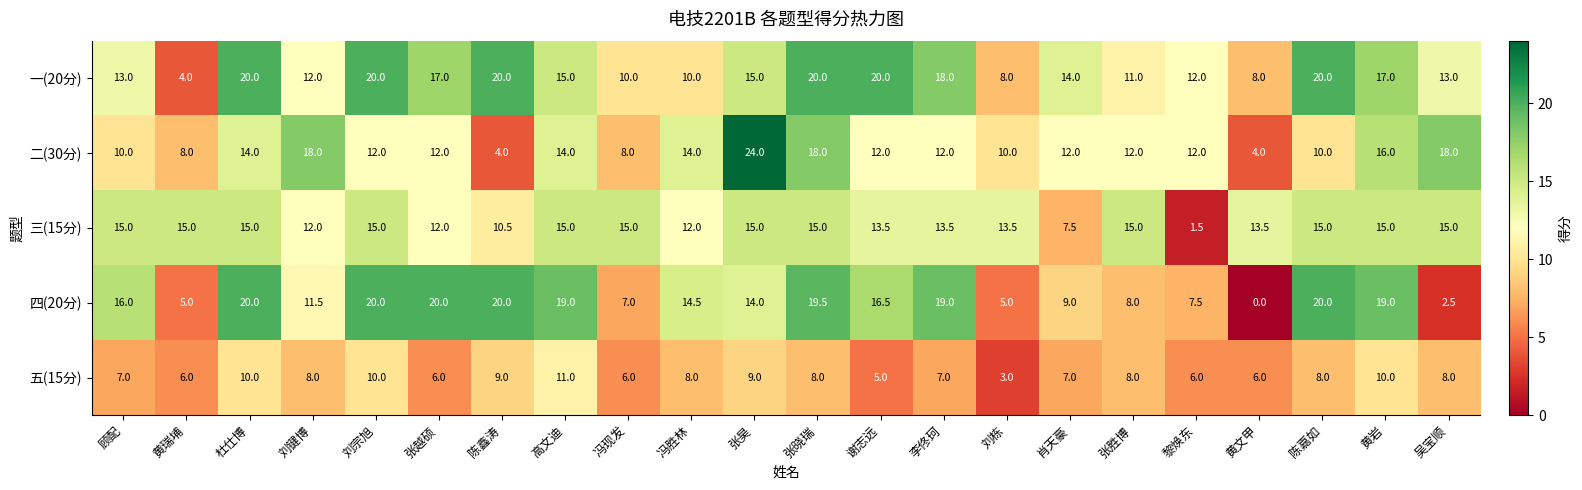

Which category has the lowest value in the 五(15分) series?

刘栋